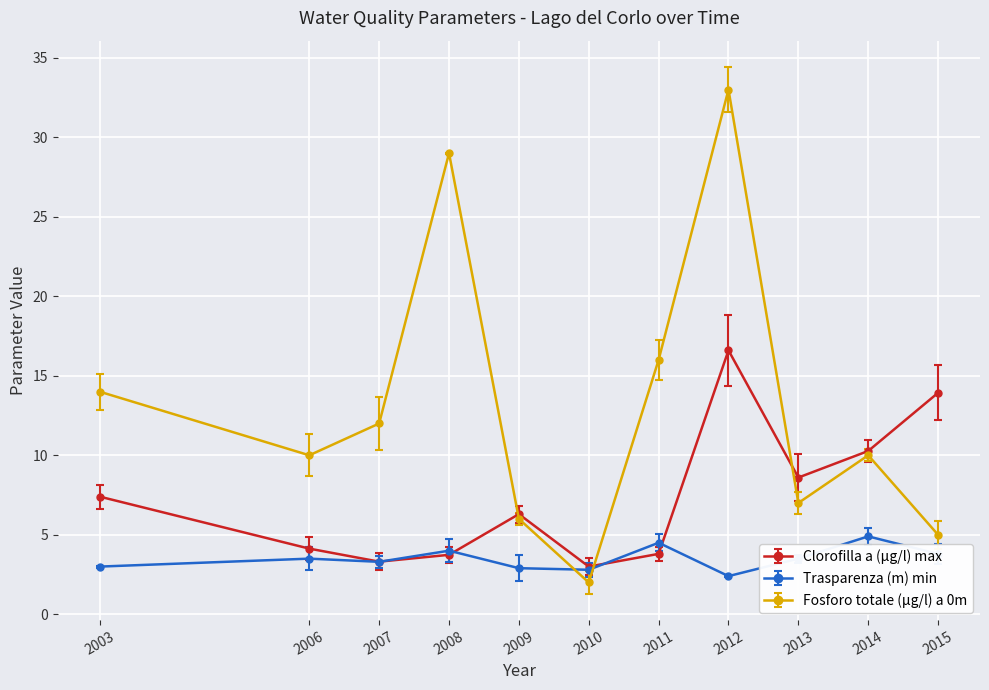

Which category has the lowest value in the Fosforo totale (µg/l) a 0m series?

2010